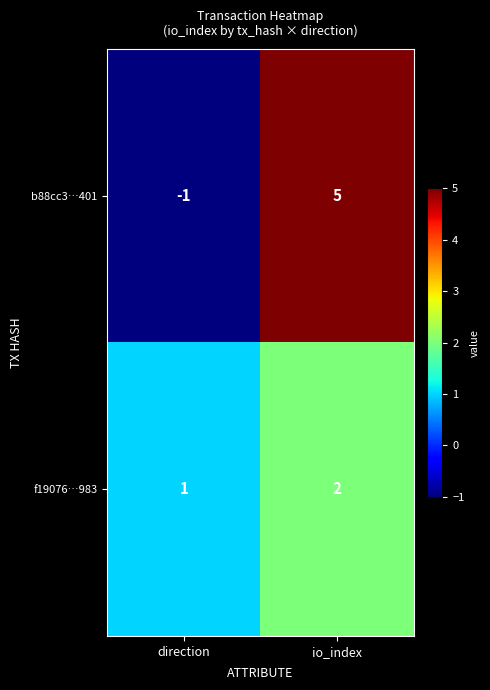

How many values in b88cc3…401 are below zero?

1